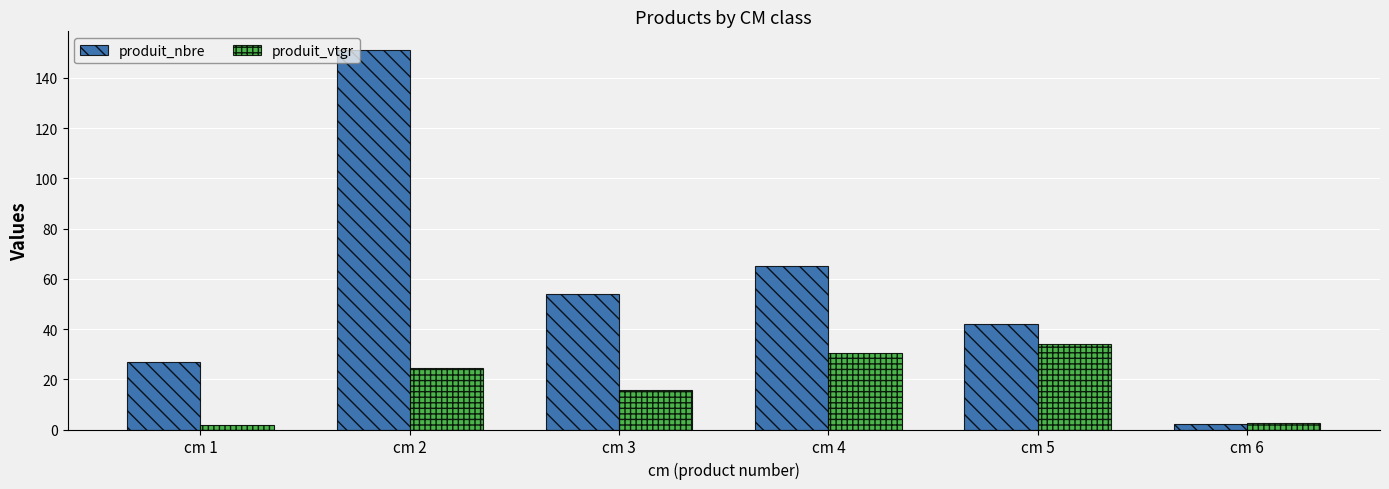

Which series has the largest range (max minus min)?

produit_nbre